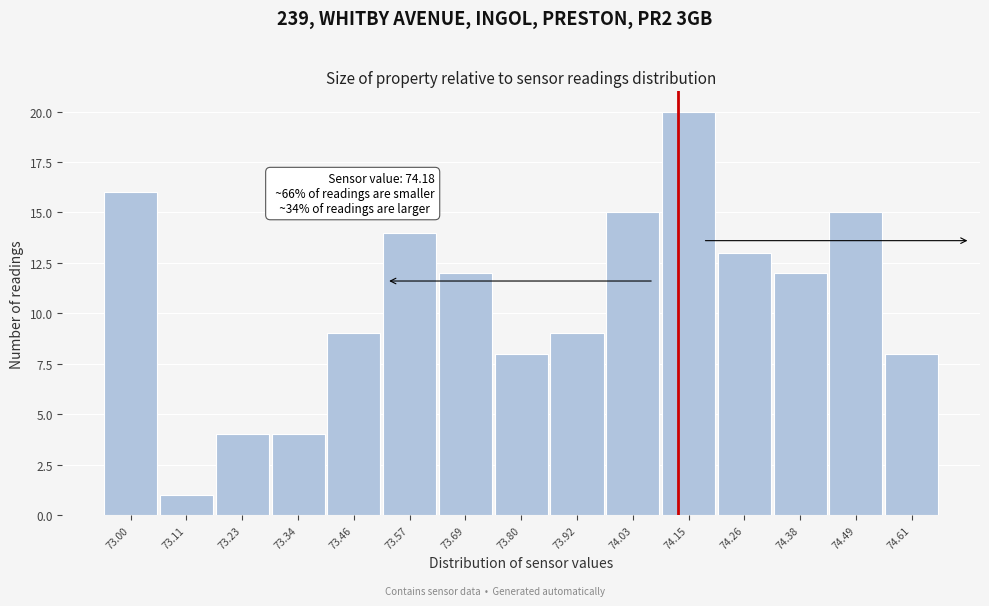

Reading right to left, transcribe all the data shown in this chart.

8	15	12	13	20	15	9	8	12	14	9	4	4	1	16